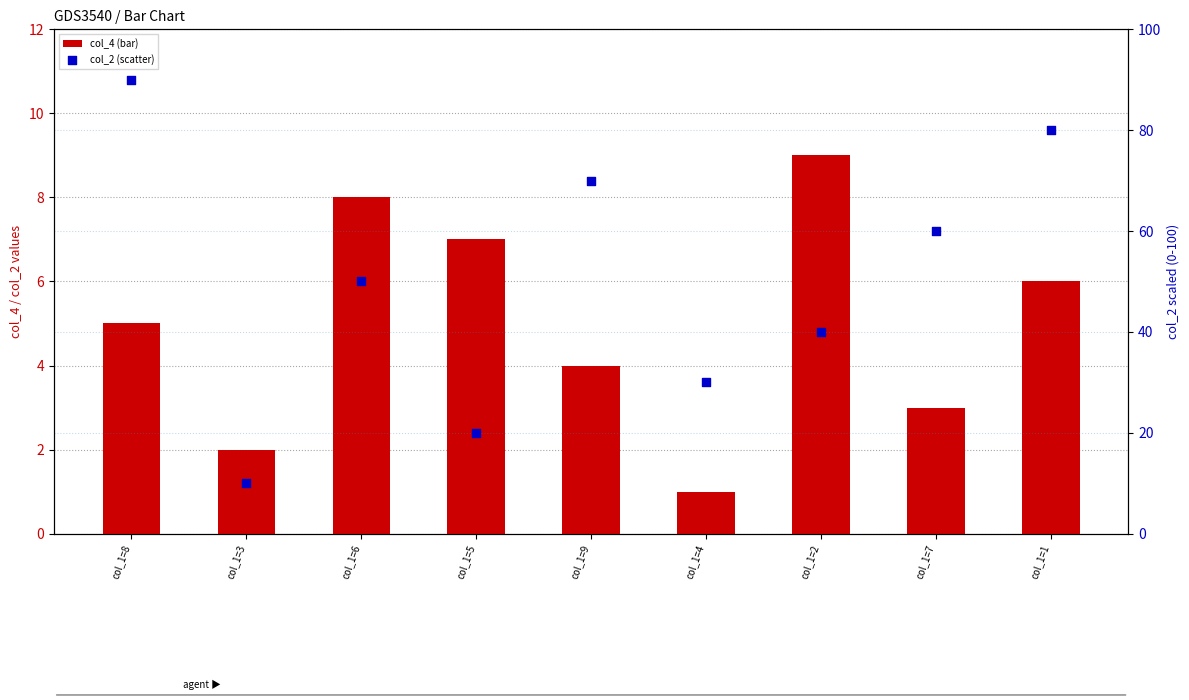

Which series has the largest Y range (max minus min)?

col_2 (scatter)